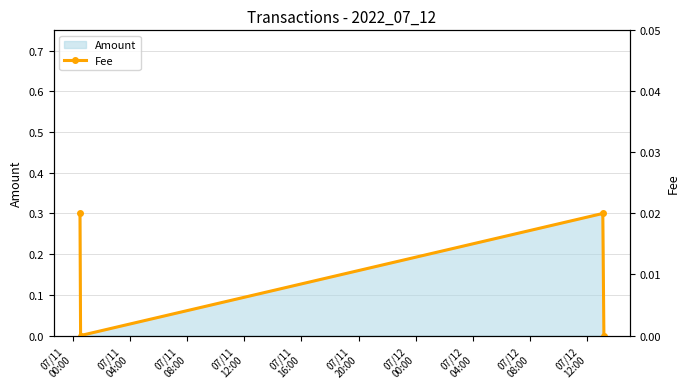

What is the maximum value for Amount?

0.3